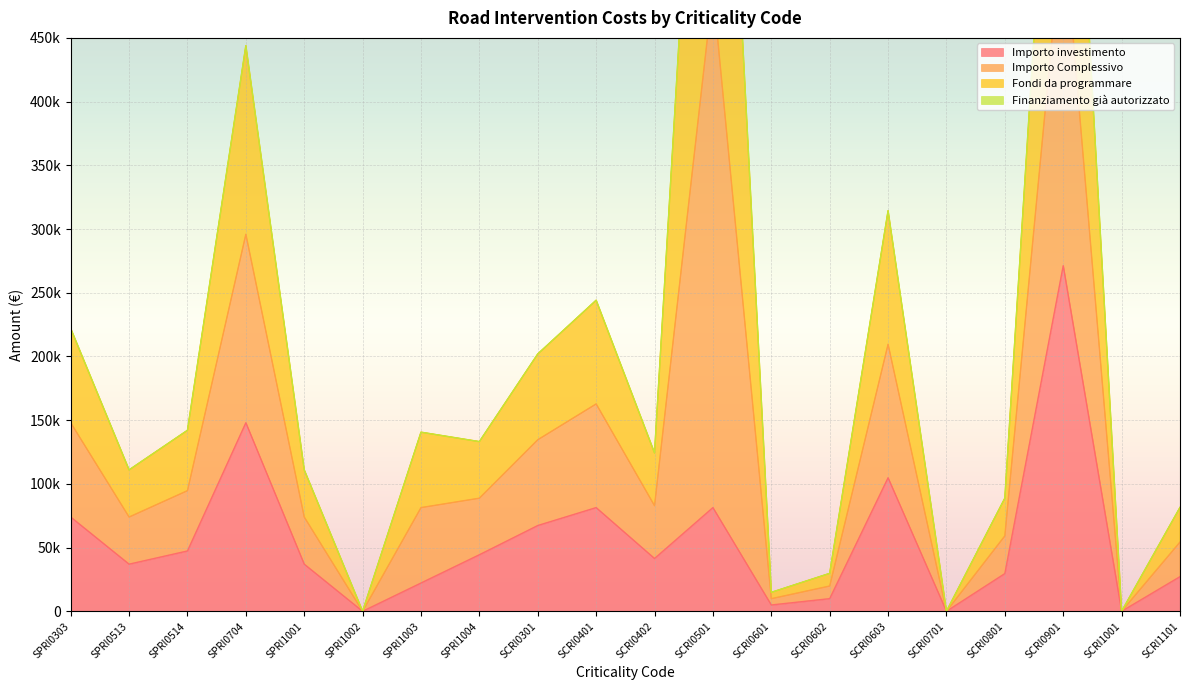

At which category is the sum across all series the highest?

SCRI0901